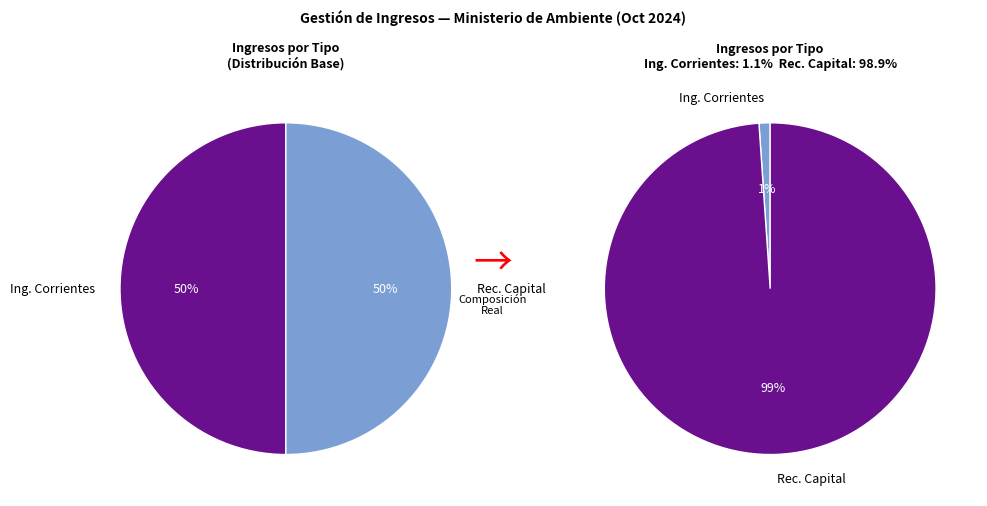

The INGRESOS CORRIENTES DE LA NACIÓN slice represents 1% of the pie. True or false?

True